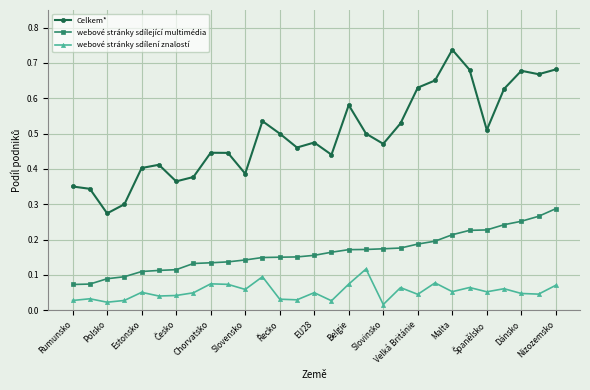

How many webové stránky sdílející multimédia values are between 0 and 1?

29